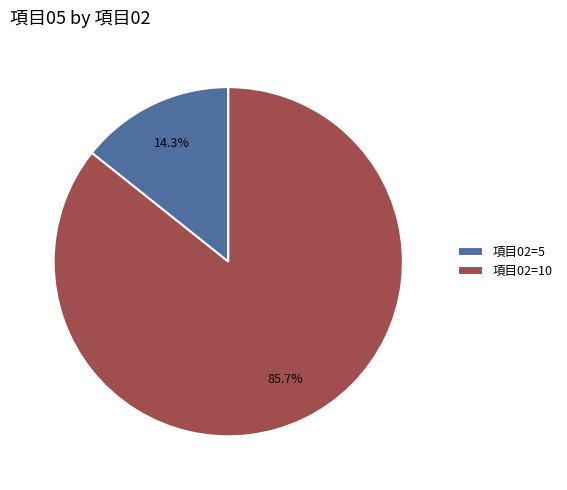

Count the number of slices in the pie.

2